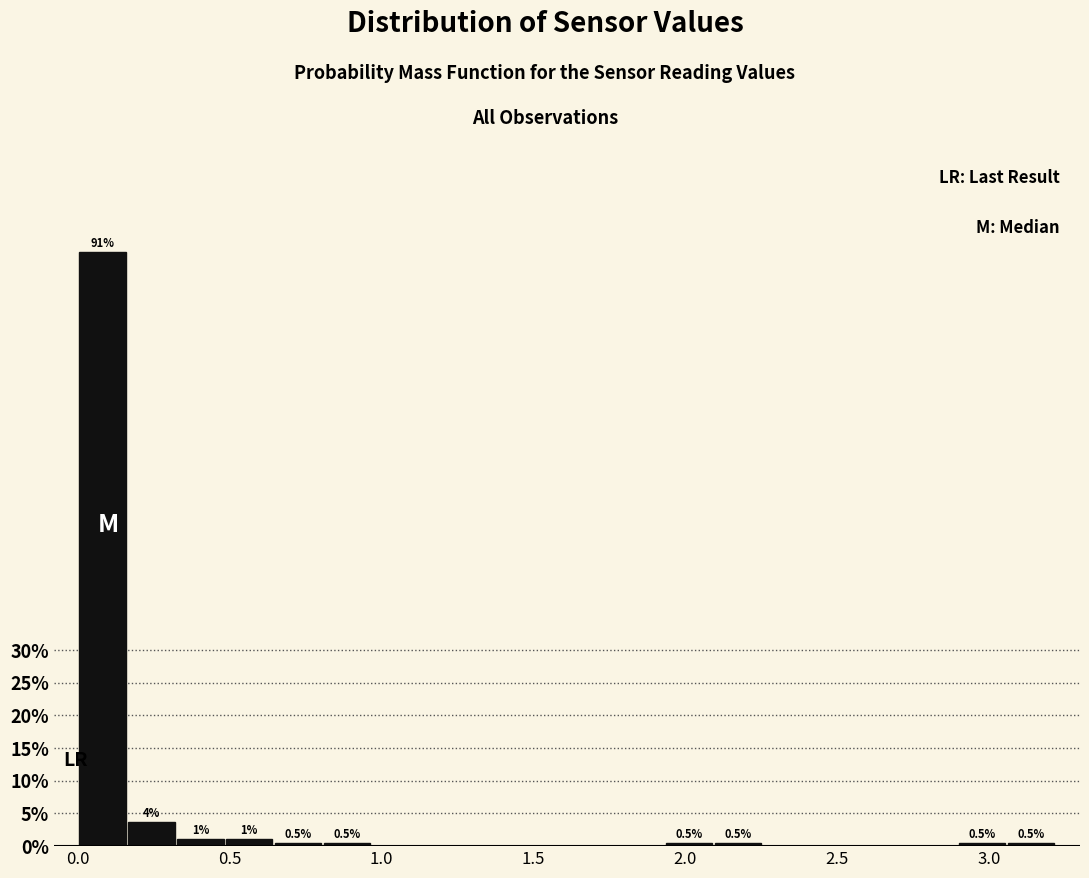

Around what value on the x-axis is the tallest bar? Give the approximate position of its centre, as read against the axis.

0.10